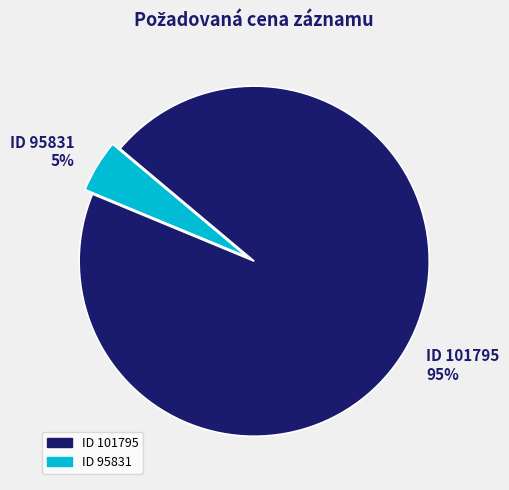

True or false: 101795 accounts for 80% of the total.

False